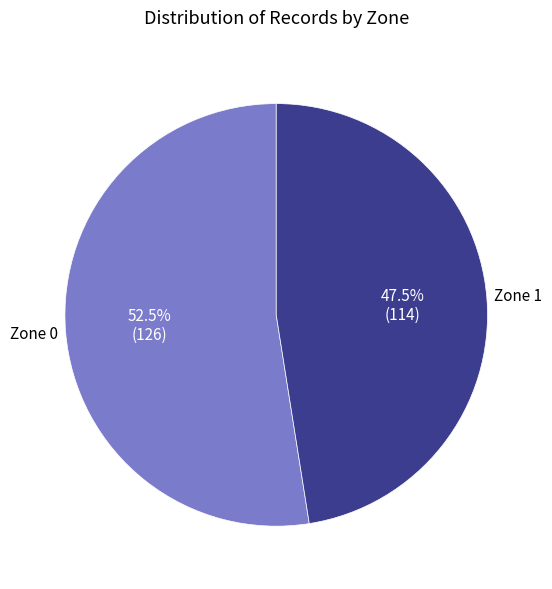

Does Zone 1 represent more than half of the total?

No